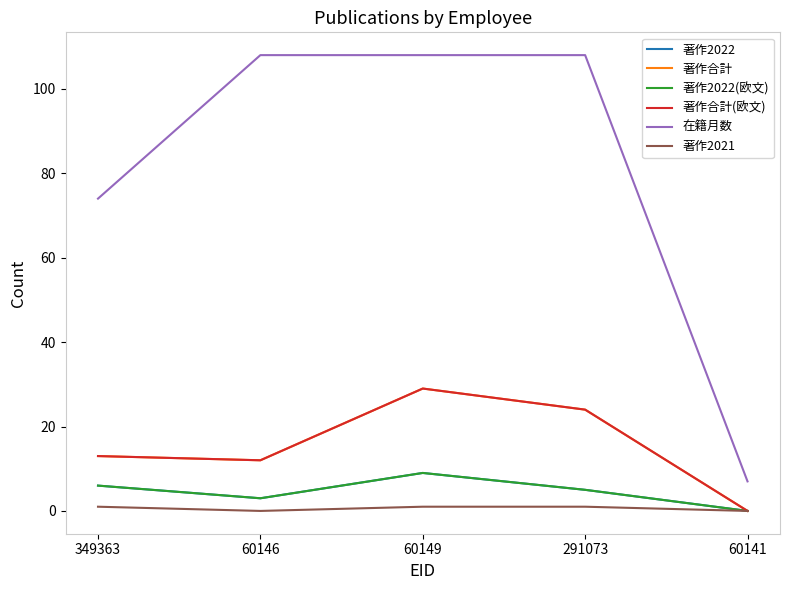

The value of 著作2022(欧文) at 60149 is 4. True or false?

False